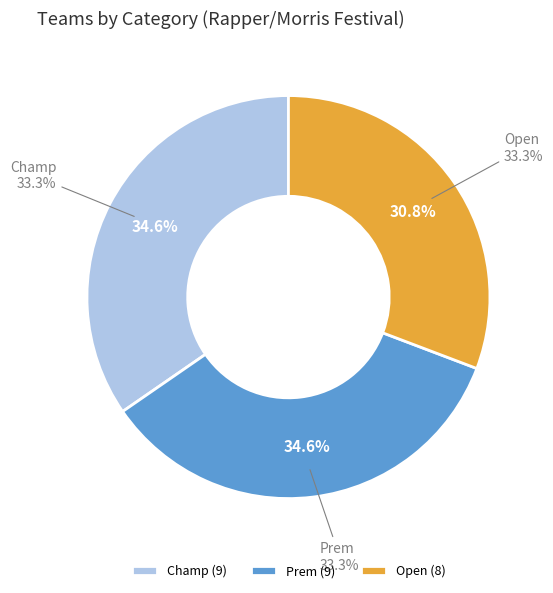

Rank the categories by value from lowest to highest.

Open, Champ, Prem